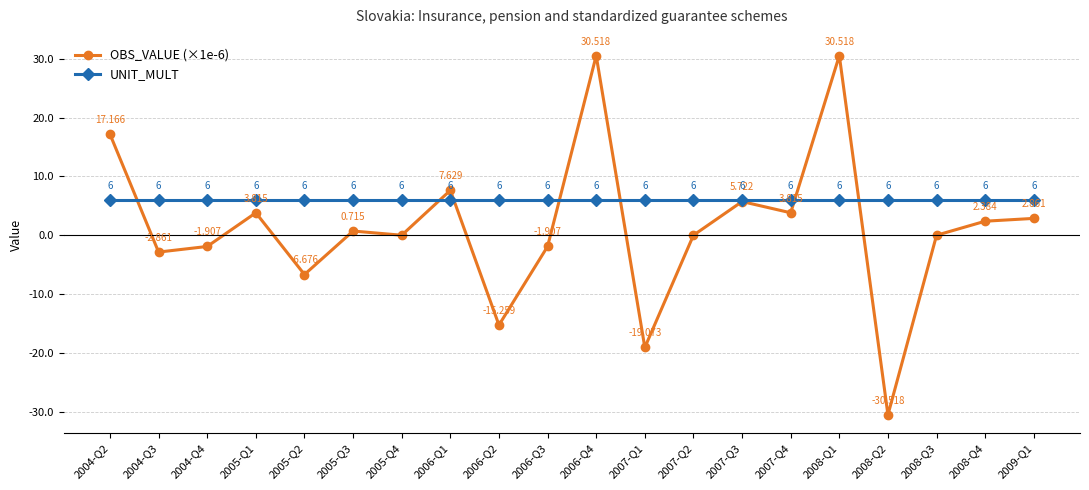

What is the label of the 8th point from the right?

2007-Q2